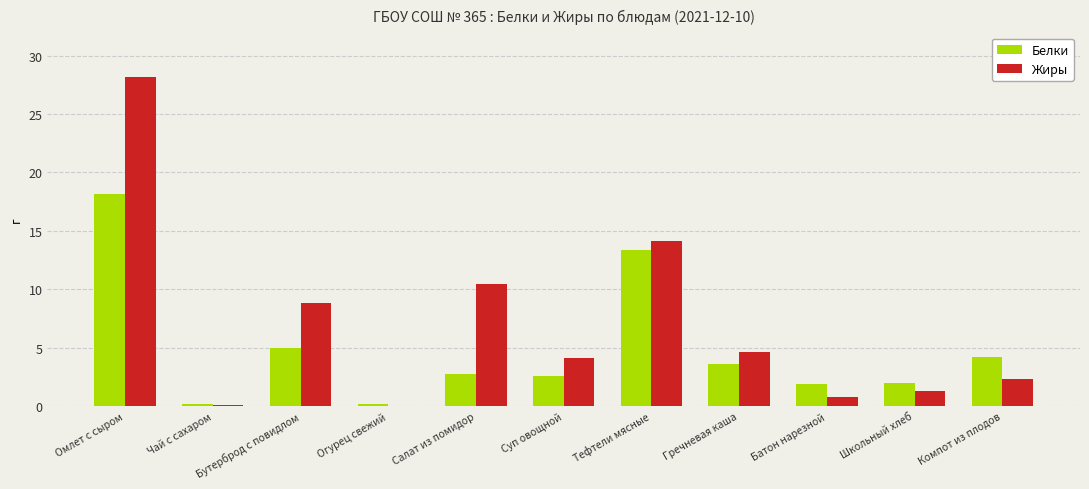

Read the Белки value at Батон нарезной.

1.9